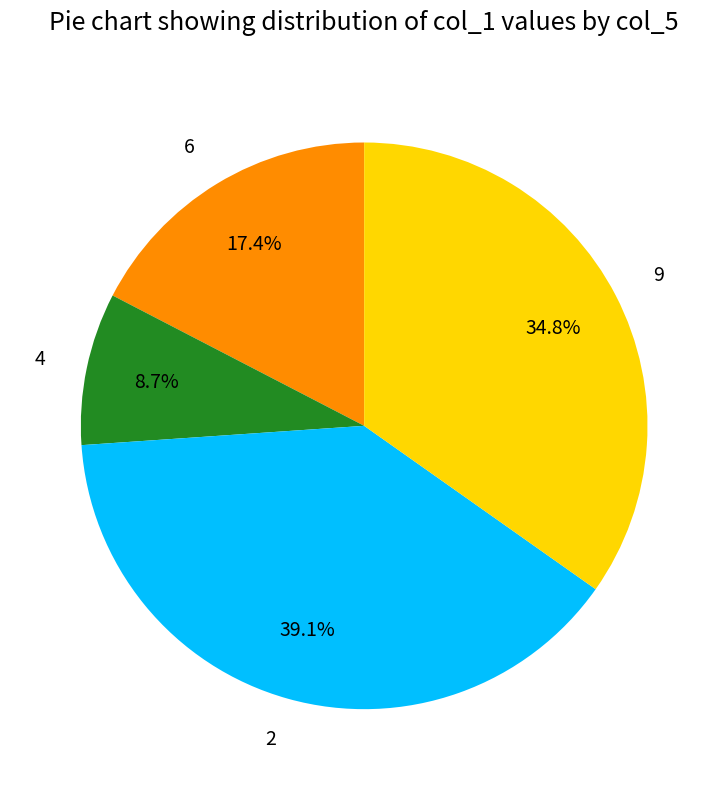

Rank the categories by value from lowest to highest.

4, 6, 9, 2